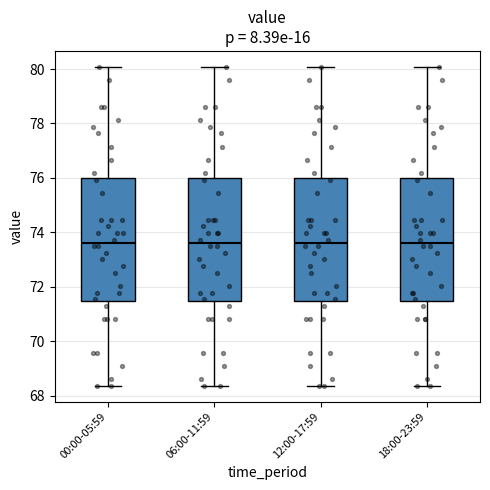

Reading left to right, transcribe this box plot: for each box, give where its median line is, the range the box spans, and where its two whiskers end, as read against the y-axis. The values are not printed on the chart, so give them approximately, as read against the axis.

00:00-05:59: median 73.6, box 71.4 to 76.0, whiskers 68.4 to 80.0
06:00-11:59: median 73.6, box 71.4 to 76.0, whiskers 68.4 to 80.0
12:00-17:59: median 73.6, box 71.4 to 76.0, whiskers 68.4 to 80.0
18:00-23:59: median 73.6, box 71.4 to 76.0, whiskers 68.4 to 80.0